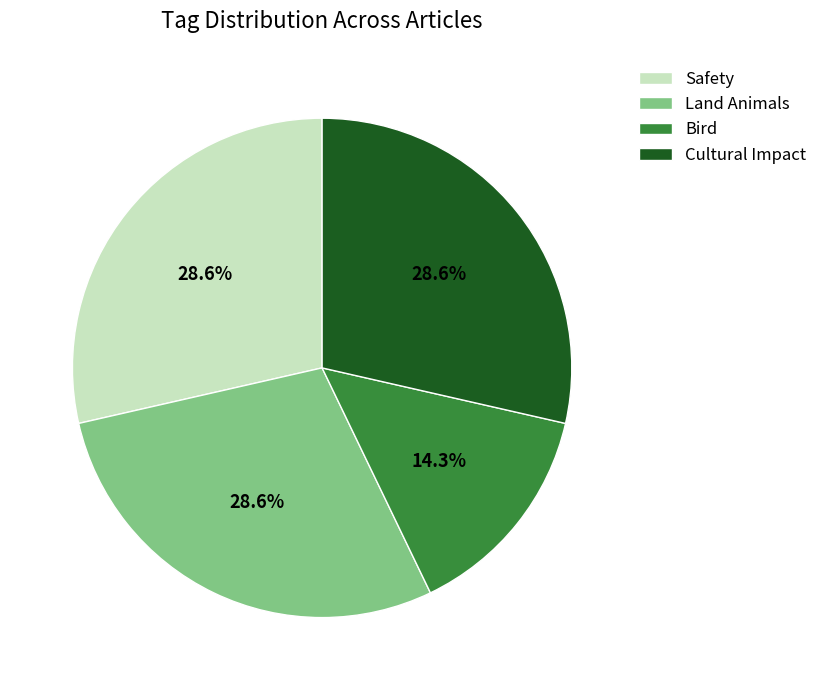

To the nearest percent, what is the average slice percentage?

25%